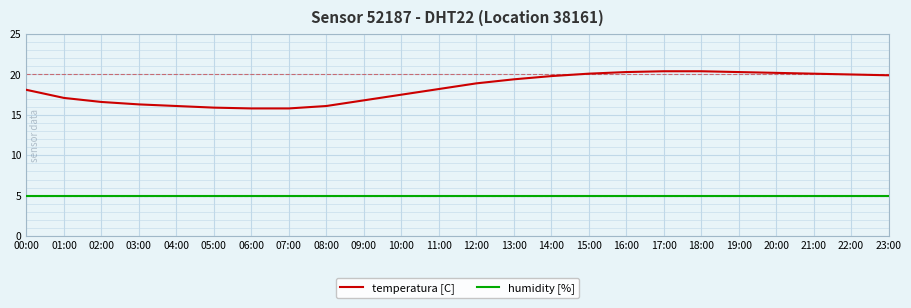

Between 00:00 and 19:00, which series saw the biggest shift?

temperatura [C]